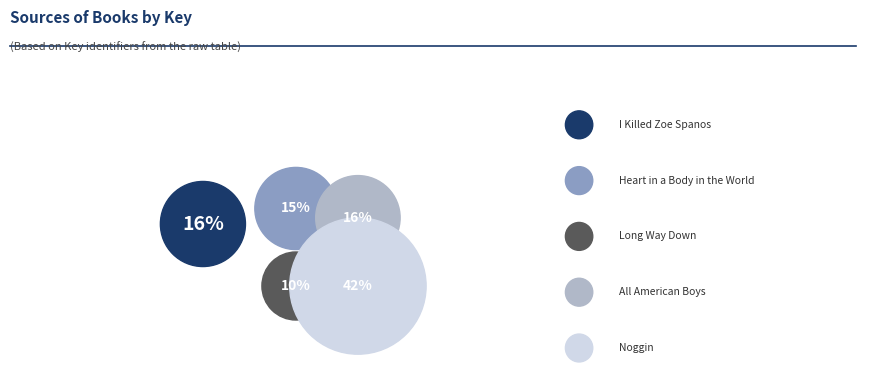

To the nearest percent, what portion does I Killed Zoe Spanos represent?

16%